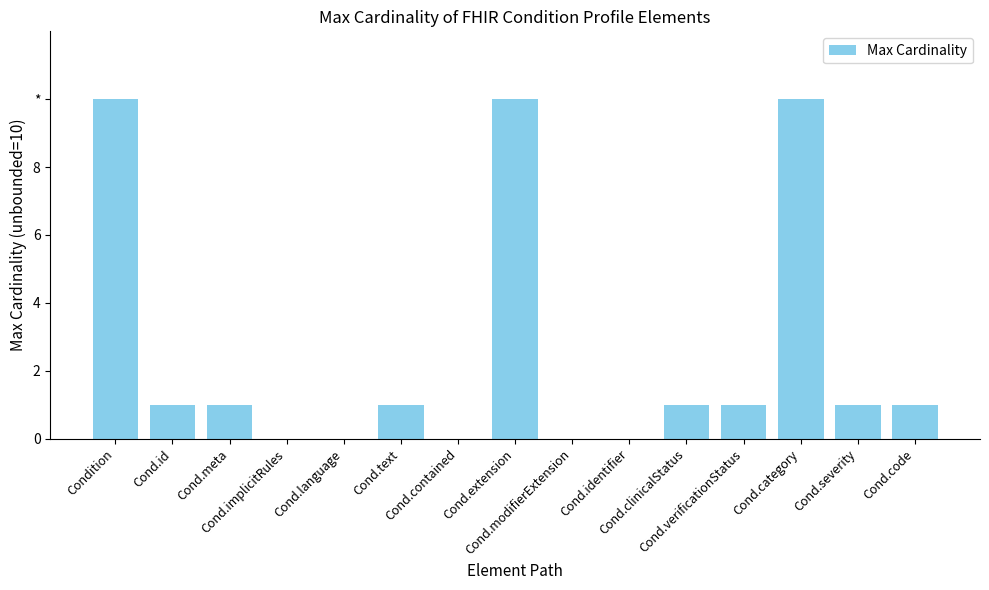

Count the number of data series in this chart.

1